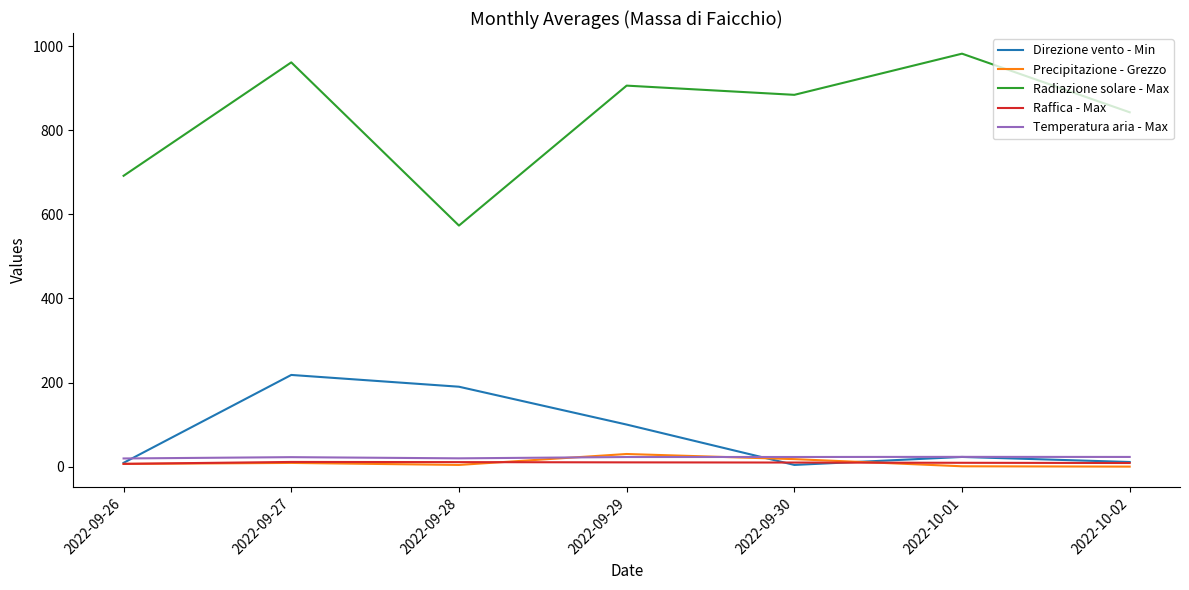

Between which two adjacent categories do Temperatura aria - Max and Precipitazione - Grezzo first intersect?

2022-09-28 and 2022-09-29